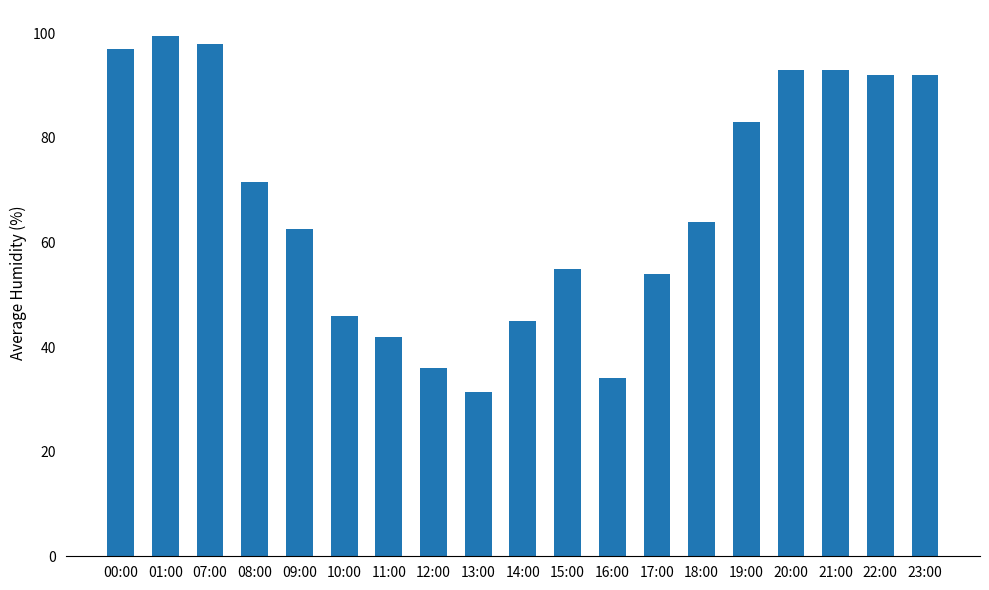

What is the average value?

67.8